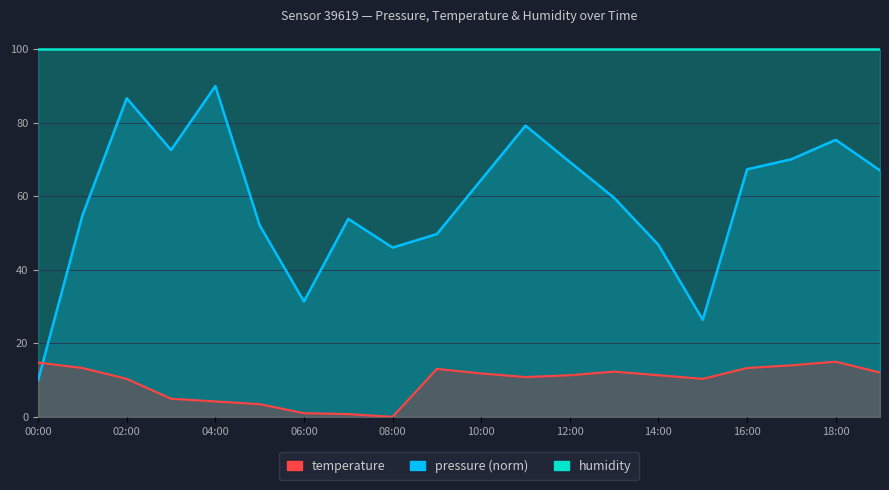

How many data points in pressure are above 64?

10